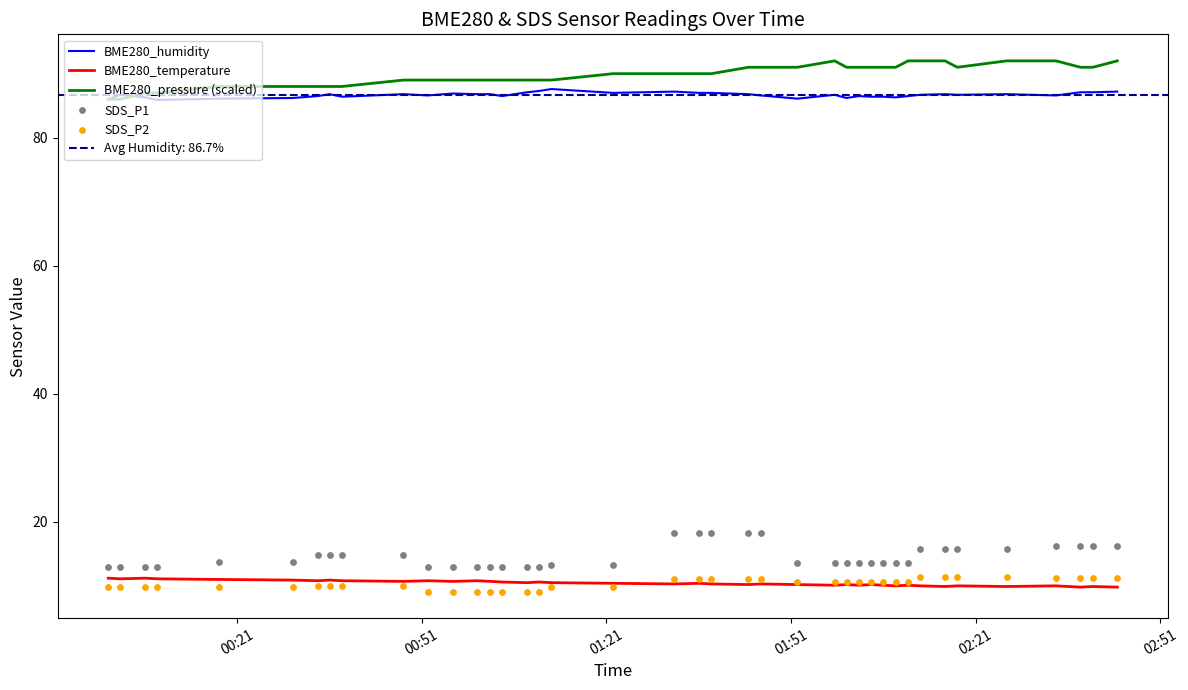

What is the highest value of the BME280_humidity series?

87.6